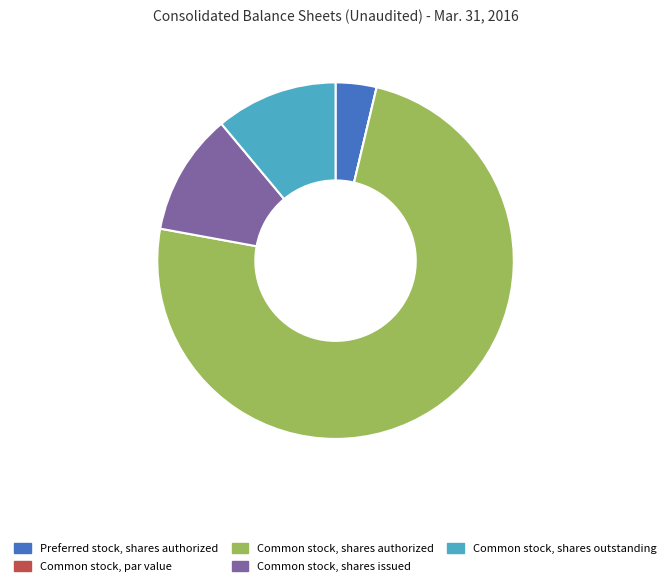

Does Common stock, shares authorized represent more than half of the total?

Yes